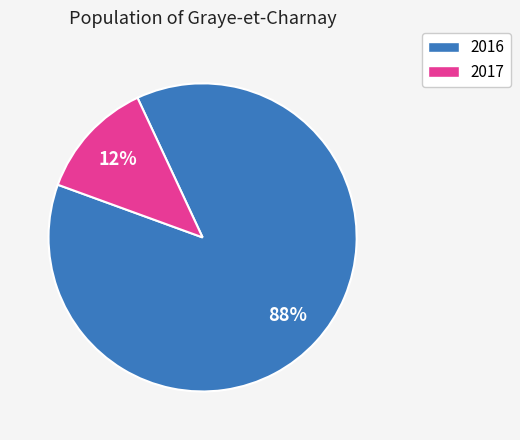

True or false: 2017 accounts for 6% of the total.

False